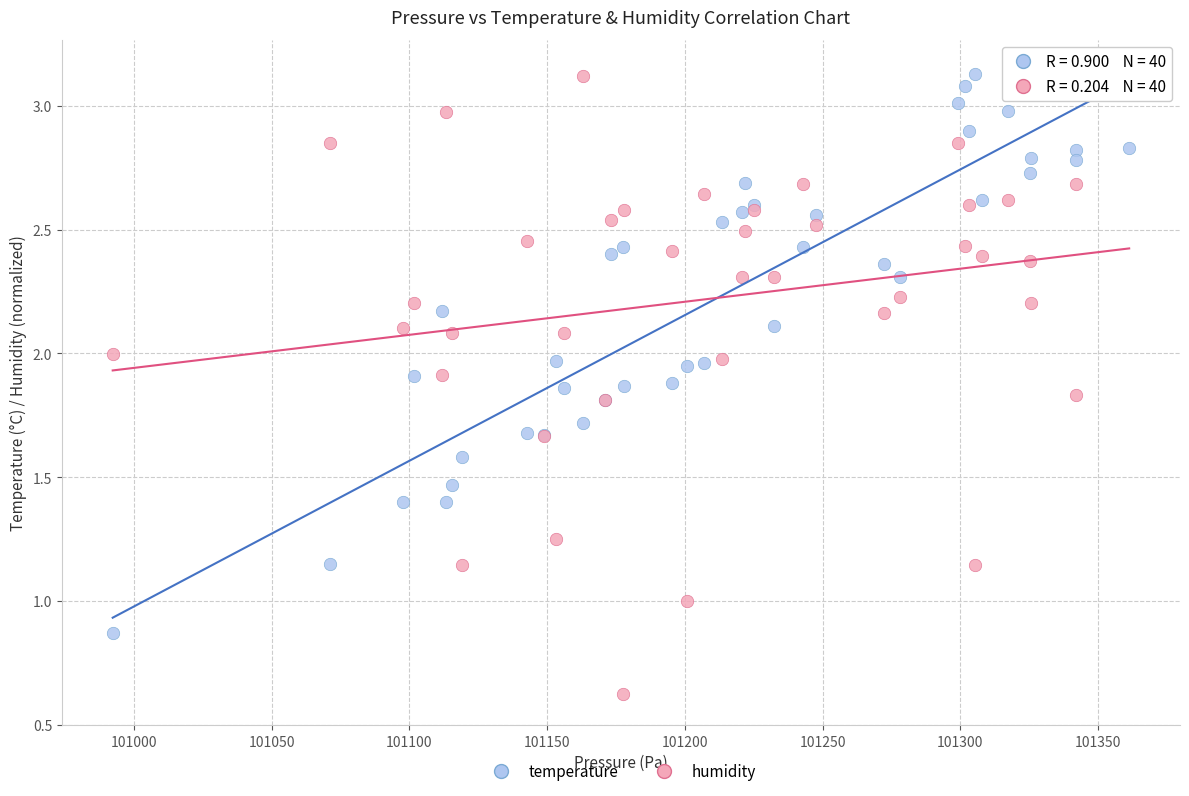

What is the X range (max minus min) for the scatter plot?

369.0